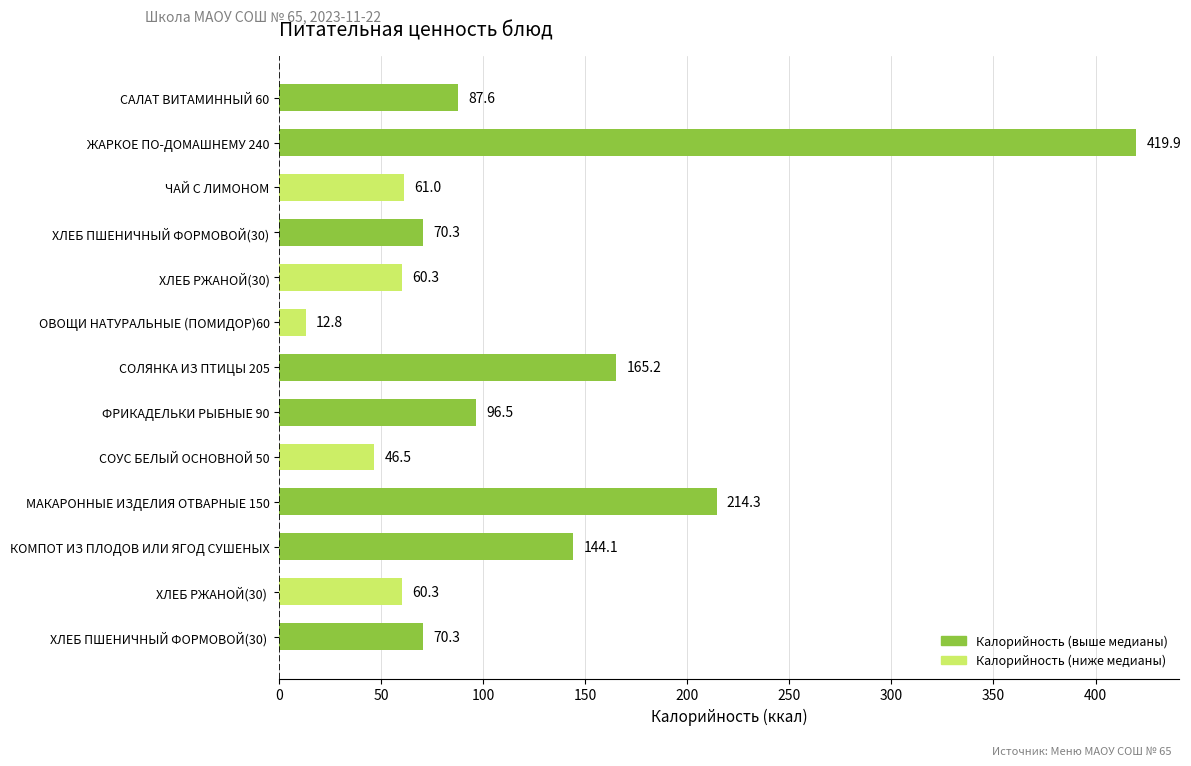

The value at ОВОЩИ НАТУРАЛЬНЫЕ (ПОМИДОР)60 is 12.8. True or false?

True